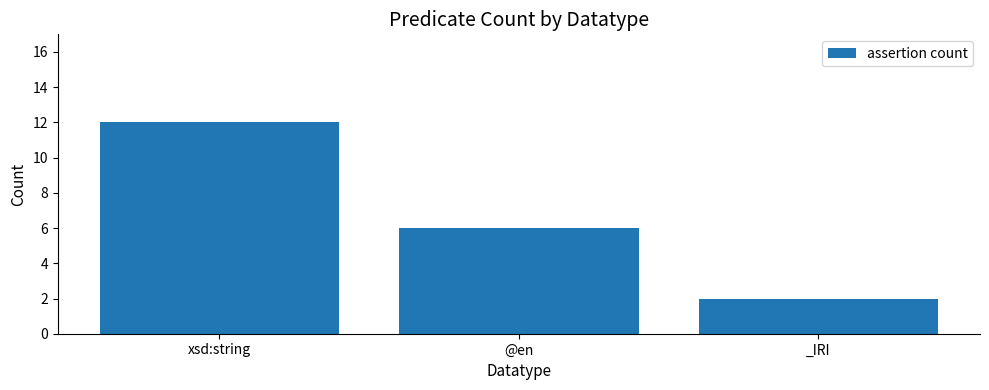

Is it true that the value at xsd:string is 12?

True